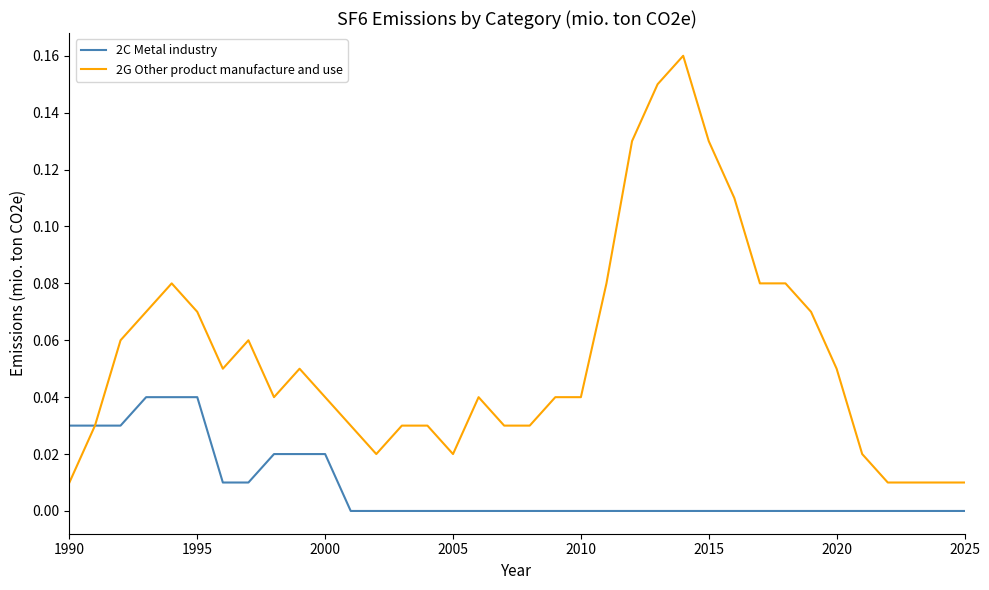

Which series has the largest range (max minus min)?

2G Other product manufacture and use